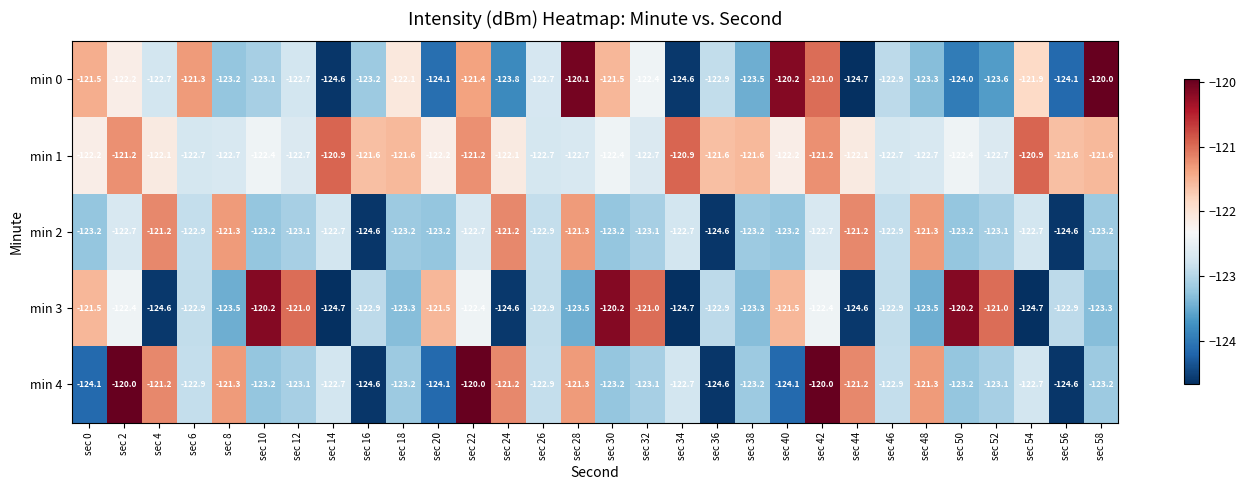

Is it true that min 2 equals -121.2 at sec 44?

True